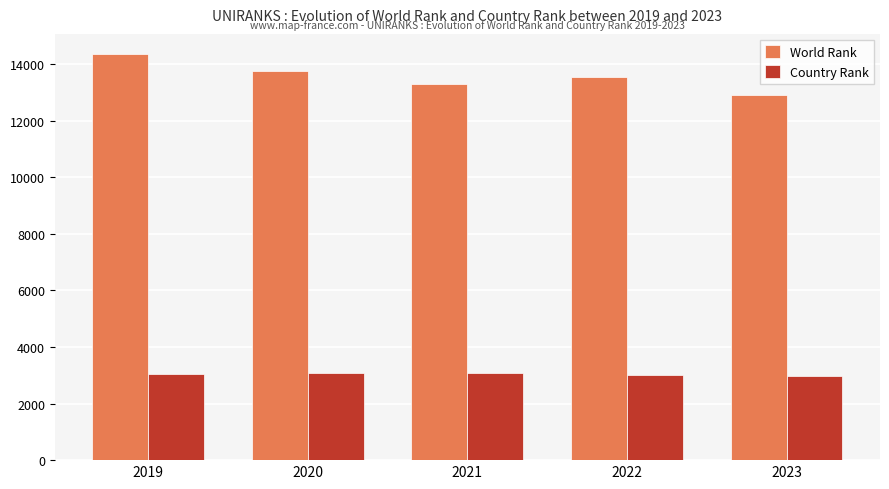

Is the value of Country Rank at 2022 greater than the value of World Rank at 2022?

No